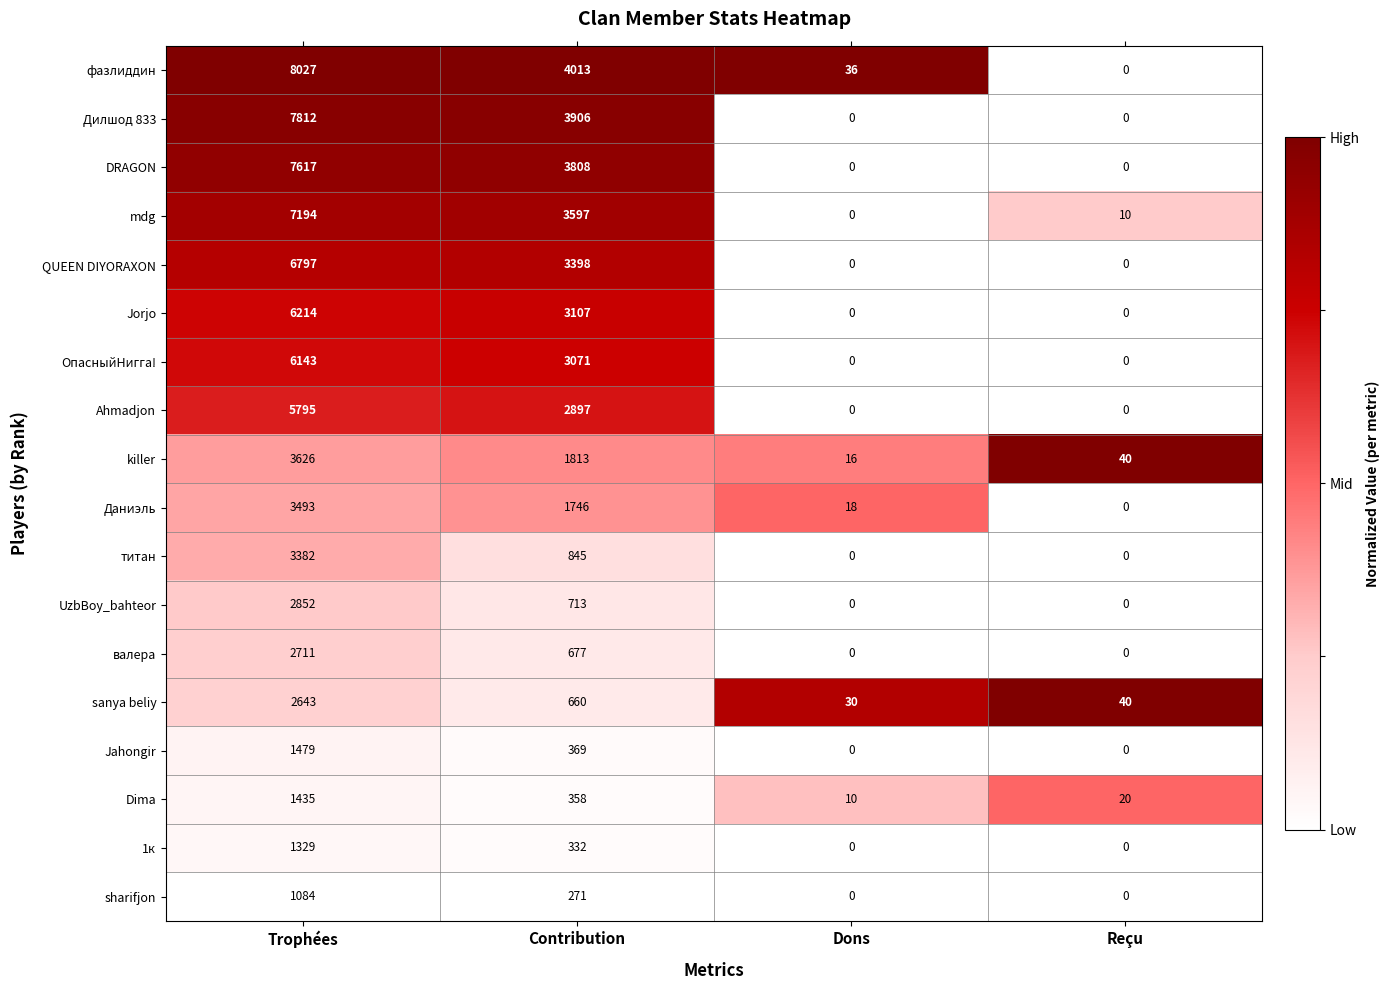

True or false: Даниэль has a value of 2760 at Contribution.

False